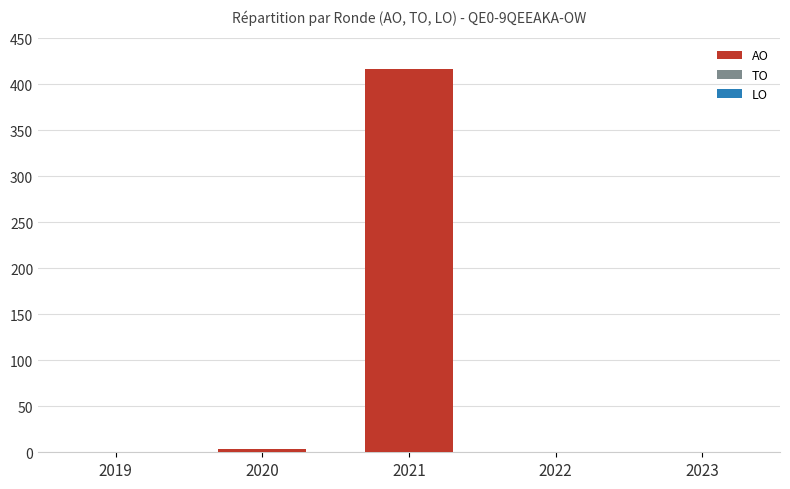

Reading right to left, transcribe all the data shown in this chart.

2023=0	2022=0	2021=416	2020=4	2019=0